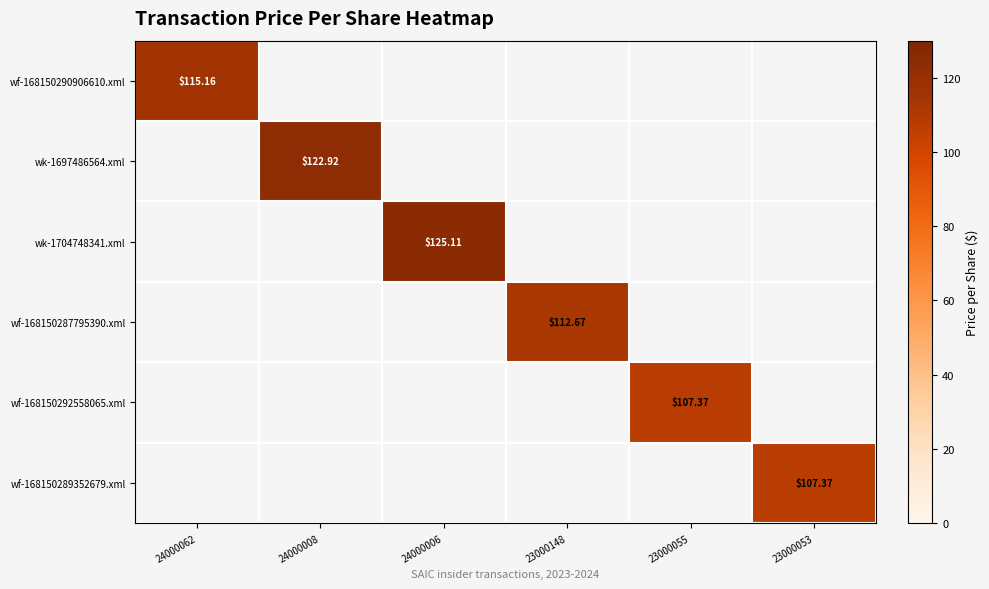

The value of wk-1704748341.xml at 24000006 is 125.1. True or false?

True